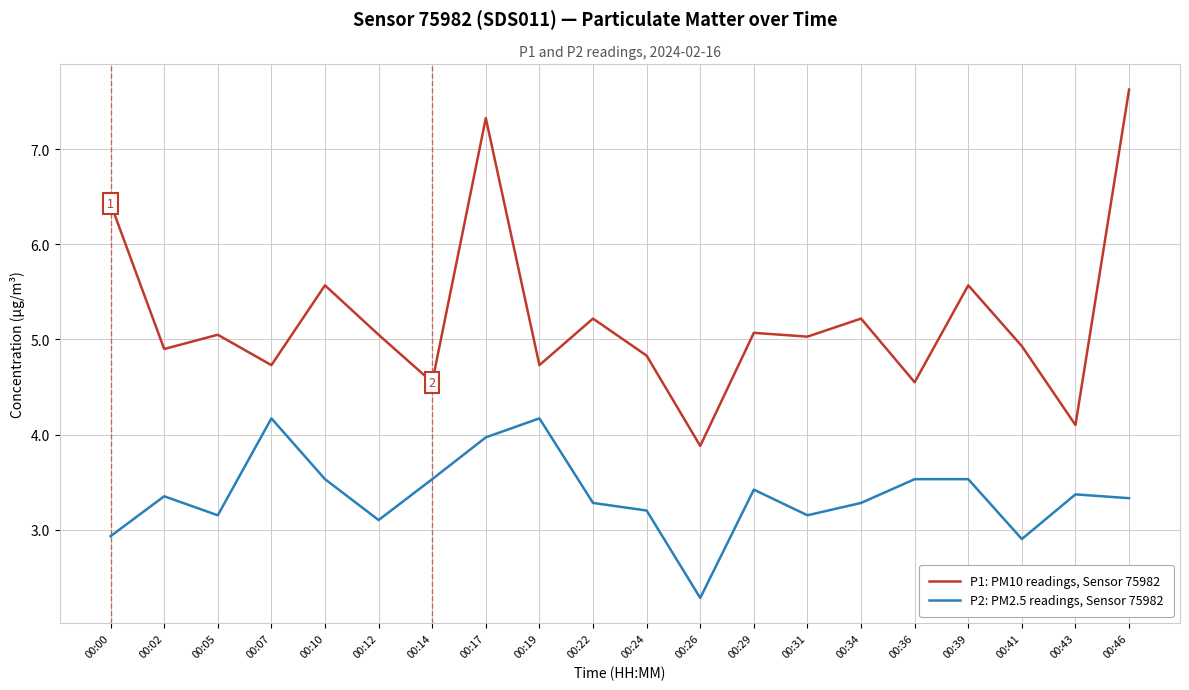

What is the difference between the maximum and minimum values in the P2: PM2.5 readings, Sensor 75982 series?

1.9